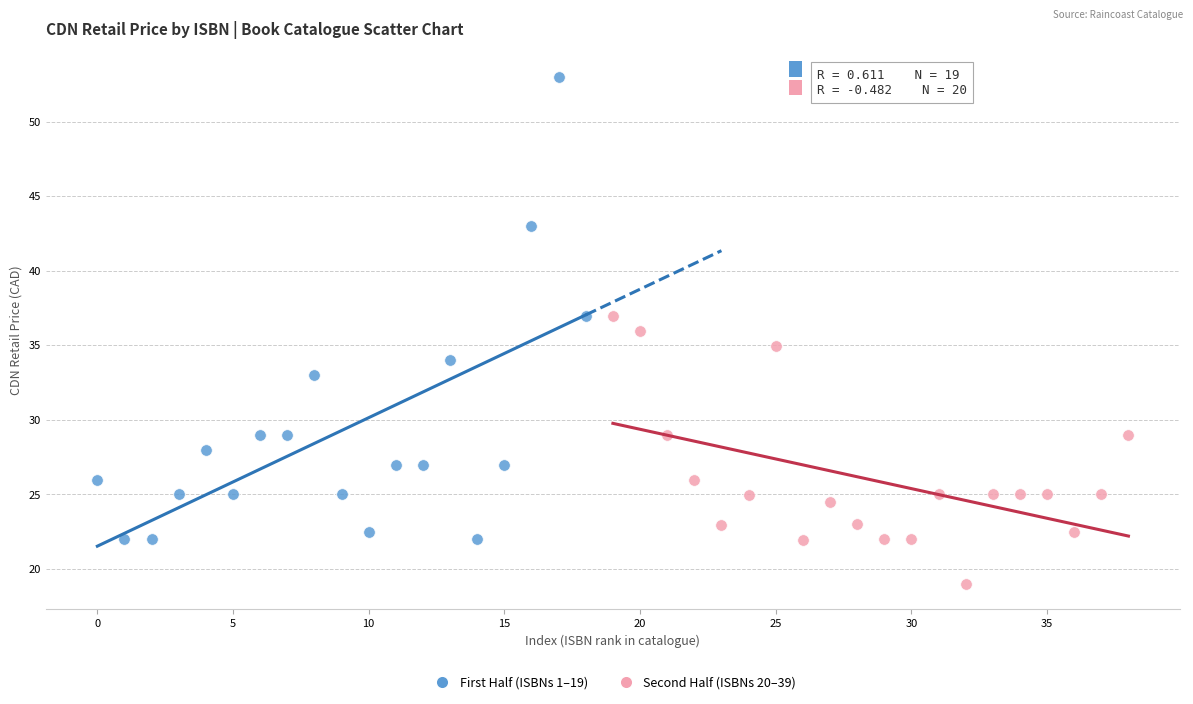

Which series contains the lowest Y value?

Second Half (ISBNs 20–39)